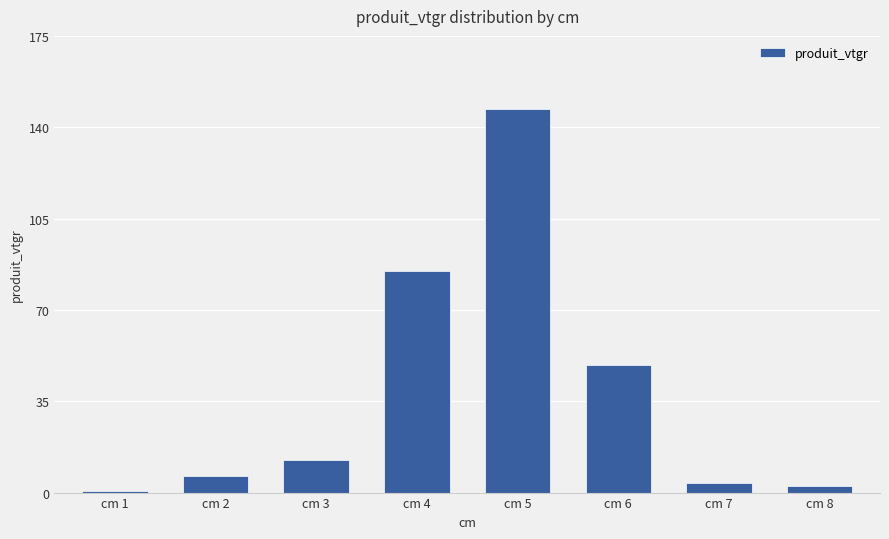

True or false: the data shows 2.4 at cm 8.

True